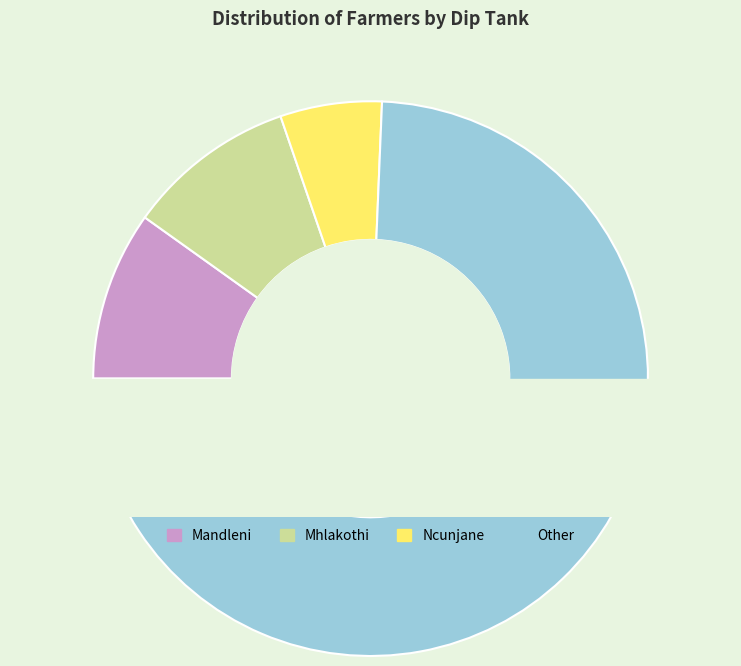

To the nearest percent, what percentage of the pie is Ncunjane?

6%